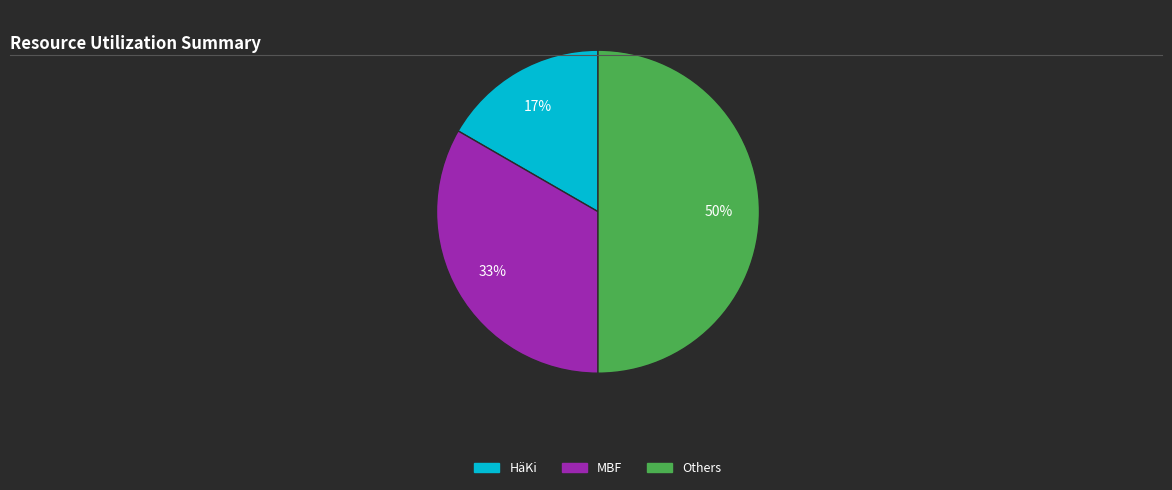

How many slices are in this pie chart?

3